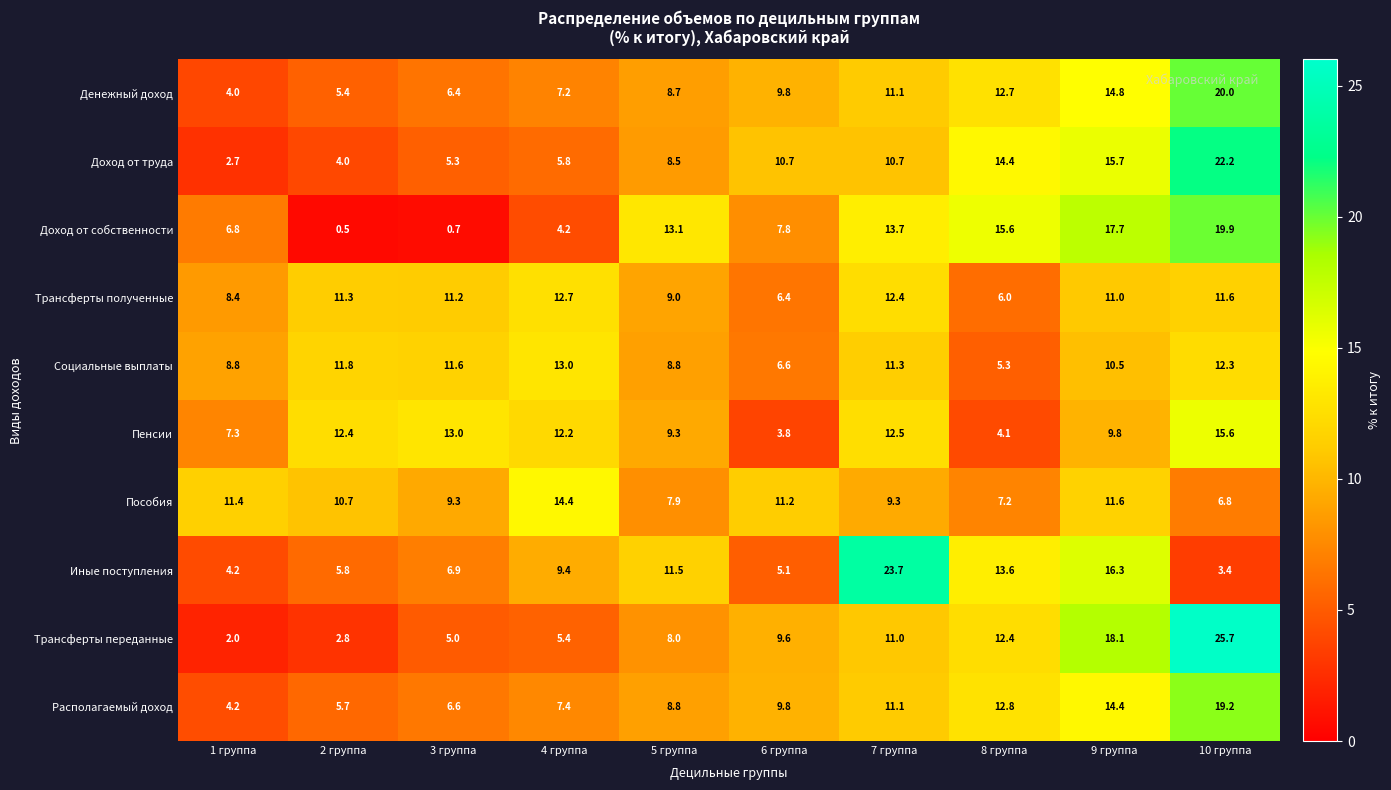

The value of Иные поступления at 1 группа is 6.2. True or false?

False